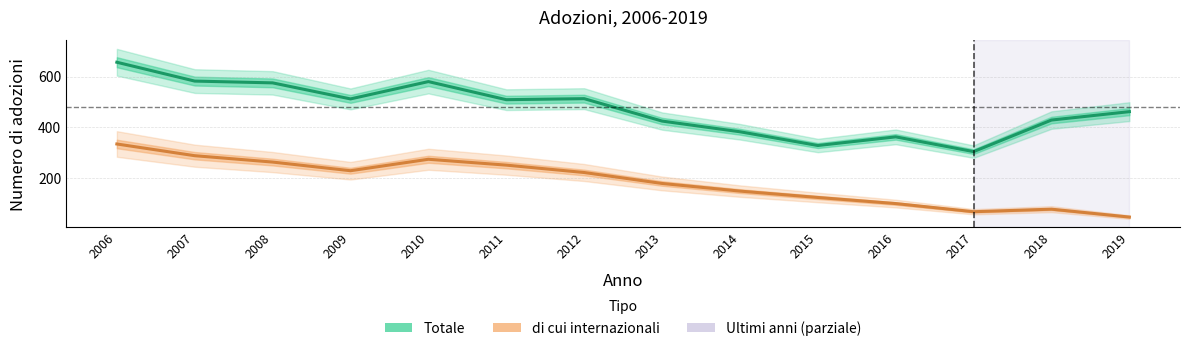

Between 2014 and 2010, which is larger?

2010